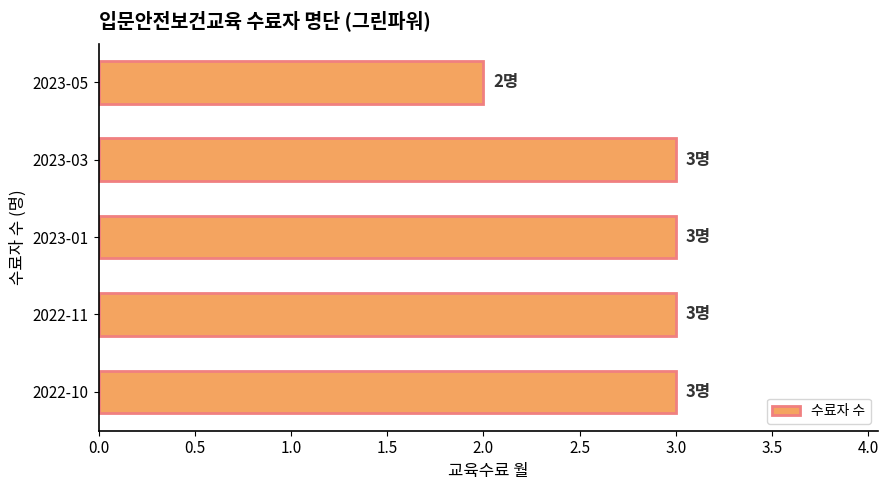

Reading top to bottom, what are all the values shown in this chart?

2	3	3	3	3